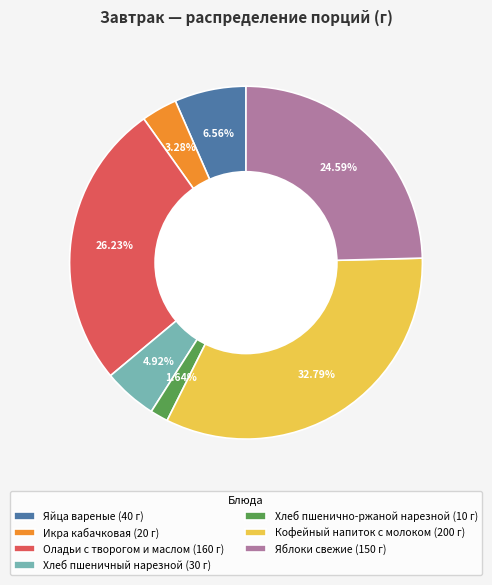

True or false: Кофейный напиток с молоком accounts for 43% of the total.

False